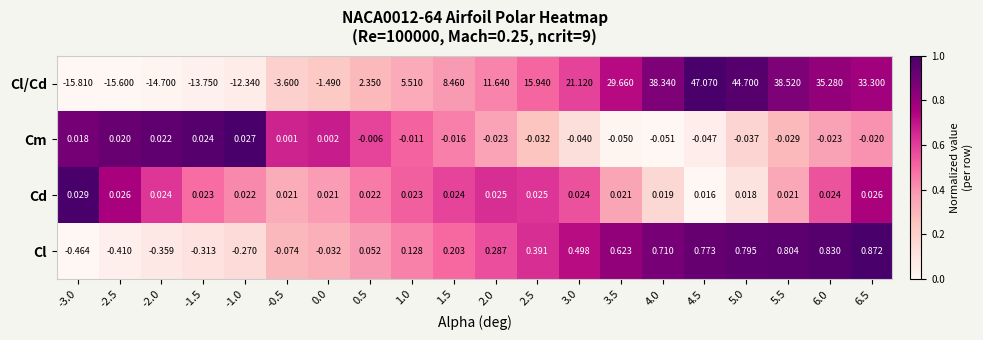

Is the value of Cl at 2.0 greater than the value of Cl/Cd at 2.5?

No